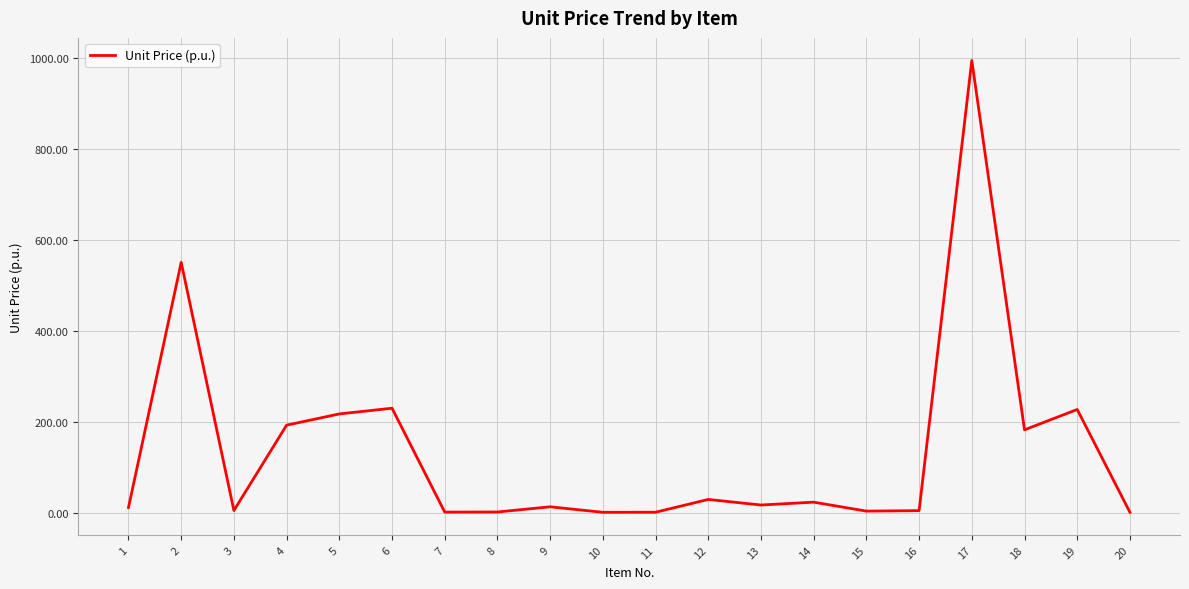

Is it true that the value at 19 is 317.9?

False